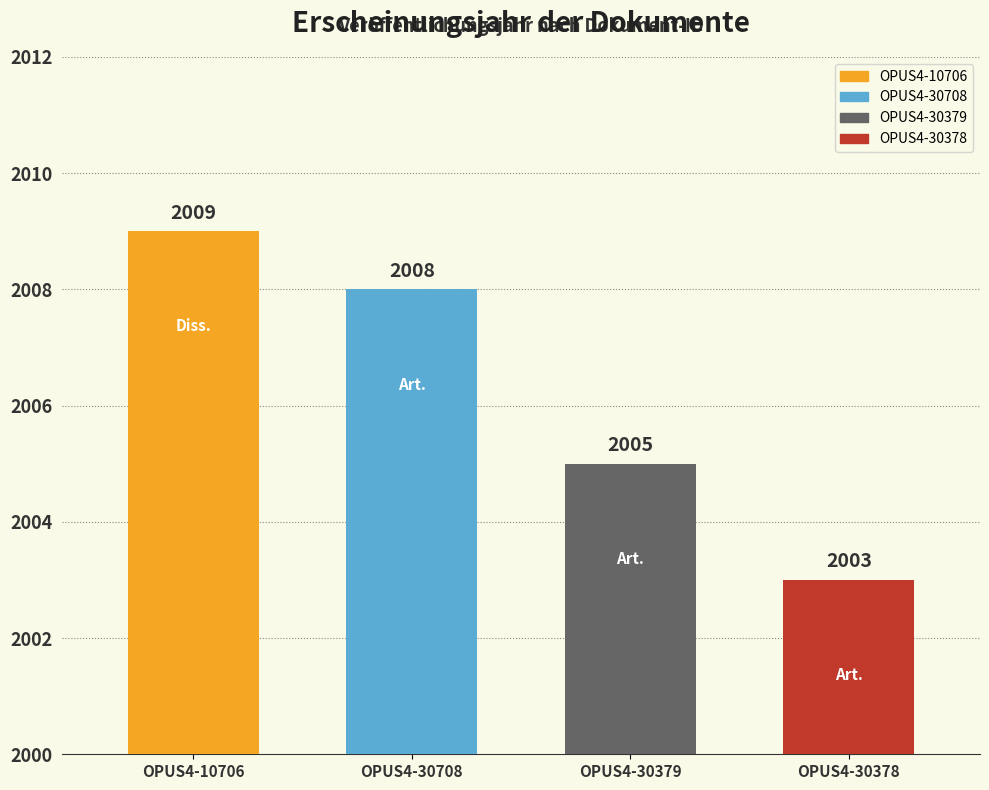

What is the sum of the values at OPUS4-10706 and OPUS4-30378?

4012